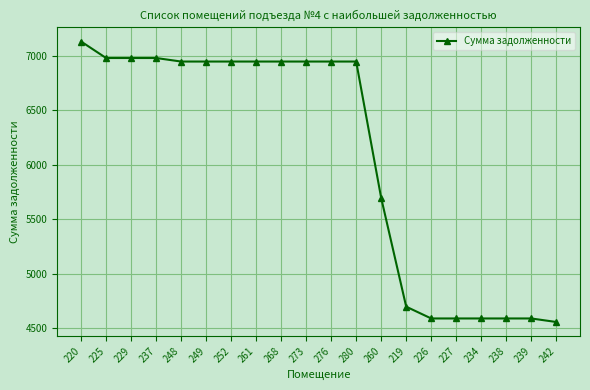

Which label corresponds to the smallest value in the chart?

242